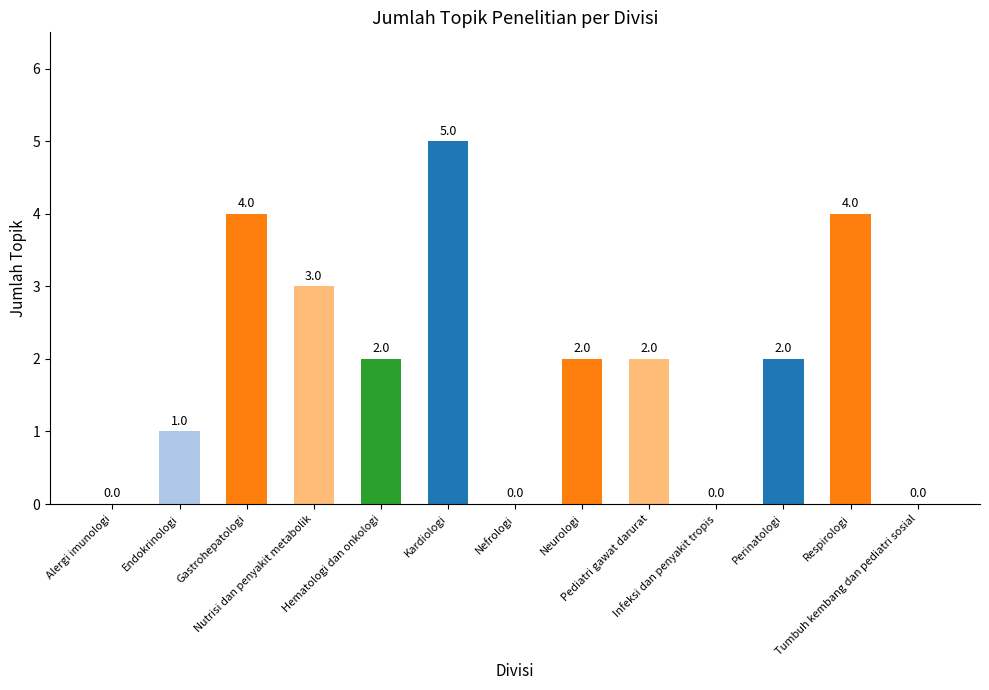

What is the greatest value displayed?

5